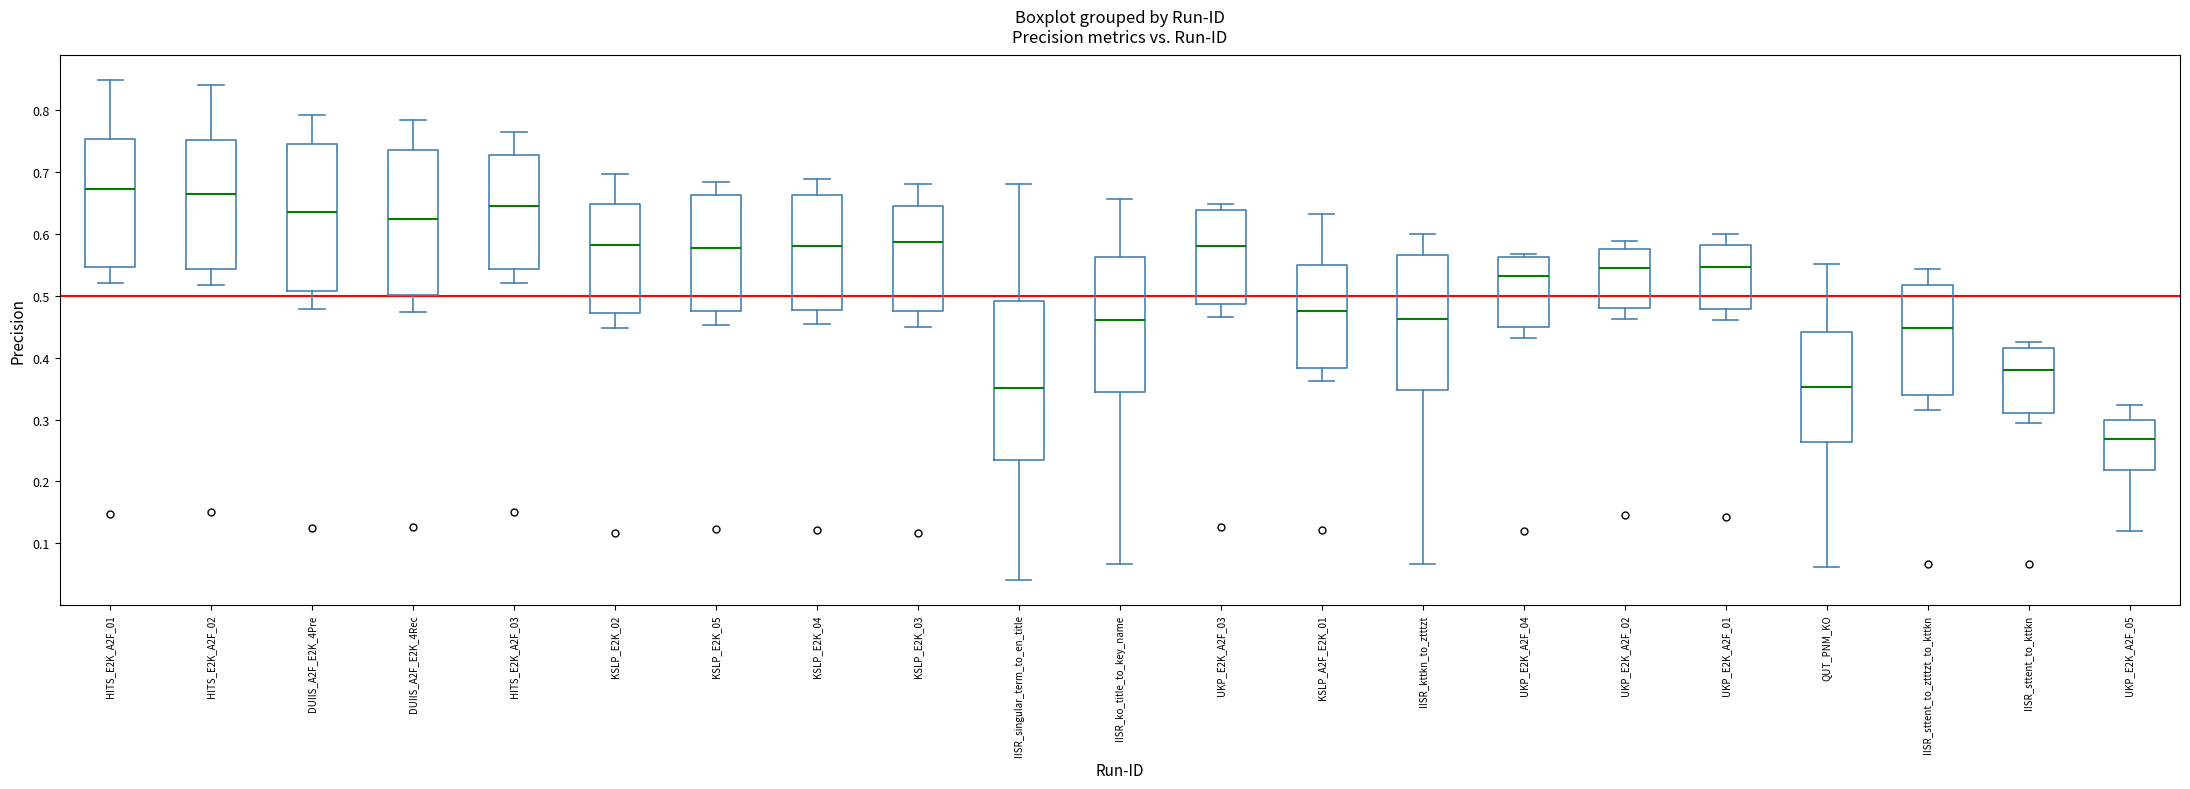

Reading left to right, transcribe this box plot: for each box, give where its median line is, the range the box spans, and where its two whiskers end, as read against the y-axis. The values are not printed on the chart, so give them approximately, as read against the axis.

HITS_E2K_A2F_01: median 0.67, box 0.55 to 0.75, whiskers 0.52 to 0.85
HITS_E2K_A2F_02: median 0.66, box 0.54 to 0.75, whiskers 0.52 to 0.84
DUIIS_A2F_E2K_4Pre: median 0.64, box 0.51 to 0.74, whiskers 0.48 to 0.79
DUIIS_A2F_E2K_4Rec: median 0.62, box 0.50 to 0.74, whiskers 0.47 to 0.78
HITS_E2K_A2F_03: median 0.65, box 0.54 to 0.73, whiskers 0.52 to 0.76
KSLP_E2K_02: median 0.58, box 0.47 to 0.65, whiskers 0.45 to 0.70
KSLP_E2K_05: median 0.58, box 0.48 to 0.66, whiskers 0.45 to 0.68
KSLP_E2K_04: median 0.58, box 0.48 to 0.66, whiskers 0.45 to 0.69
KSLP_E2K_03: median 0.59, box 0.48 to 0.64, whiskers 0.45 to 0.68
IISR_singular_term_to_en_title: median 0.35, box 0.24 to 0.49, whiskers 0.04 to 0.68
IISR_ko_title_to_key_name: median 0.46, box 0.34 to 0.56, whiskers 0.07 to 0.66
UKP_E2K_A2F_03: median 0.58, box 0.49 to 0.64, whiskers 0.47 to 0.65
KSLP_A2F_E2K_01: median 0.48, box 0.38 to 0.55, whiskers 0.36 to 0.63
IISR_kttkn_to_ztttzt: median 0.46, box 0.35 to 0.57, whiskers 0.07 to 0.60
UKP_E2K_A2F_04: median 0.53, box 0.45 to 0.56, whiskers 0.43 to 0.57
UKP_E2K_A2F_02: median 0.55, box 0.48 to 0.58, whiskers 0.46 to 0.59
UKP_E2K_A2F_01: median 0.55, box 0.48 to 0.58, whiskers 0.46 to 0.60
QUT_PNM_KO: median 0.35, box 0.26 to 0.44, whiskers 0.06 to 0.55
IISR_sttent_to_ztttzt_to_kttkn: median 0.45, box 0.34 to 0.52, whiskers 0.32 to 0.54
IISR_sttent_to_kttkn: median 0.38, box 0.31 to 0.42, whiskers 0.29 to 0.43
UKP_E2K_A2F_05: median 0.27, box 0.22 to 0.30, whiskers 0.12 to 0.32